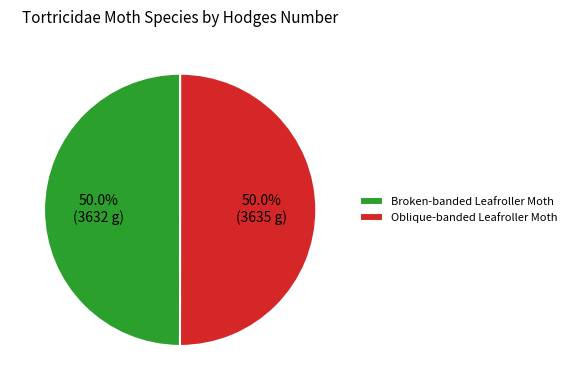

Approximately how many times larger is the value at Broken-banded Leafroller Moth compared to Oblique-banded Leafroller Moth?

1.0